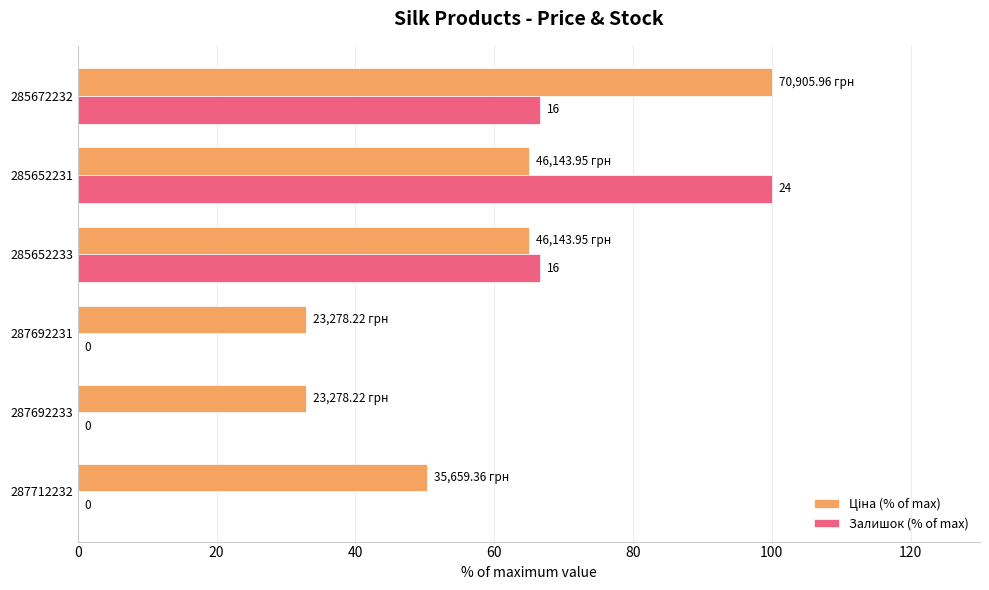

Which series changed the most between 287692233 and 285652233?

Залишок (% of max)